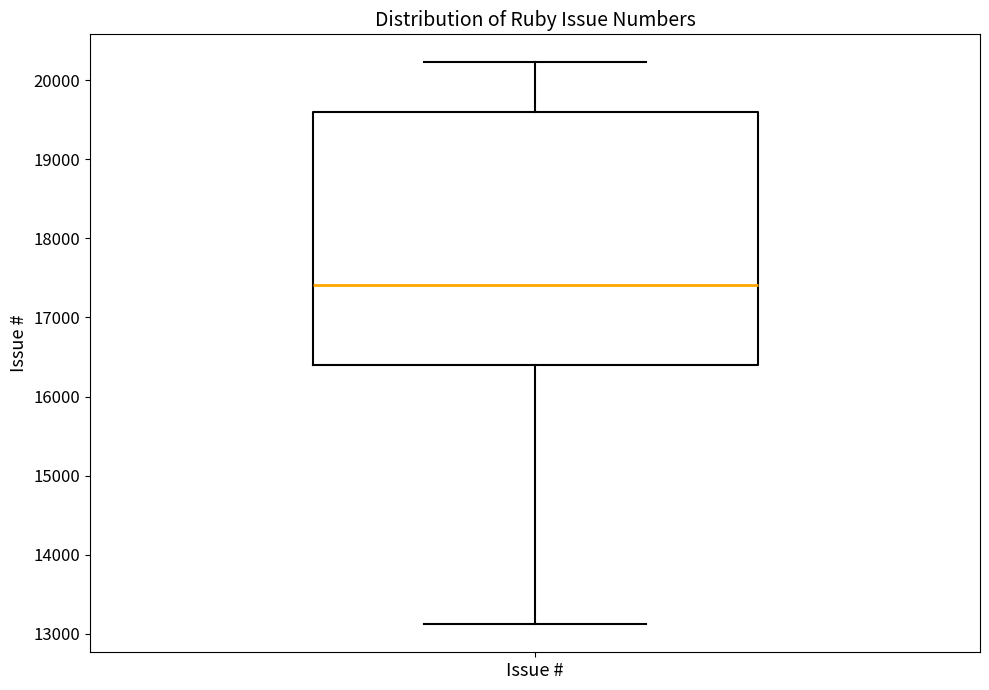

Where does the upper whisker of the box for Issue # end on the y-axis? The values are not printed on the chart, so give them approximately, as read against the axis.

20200